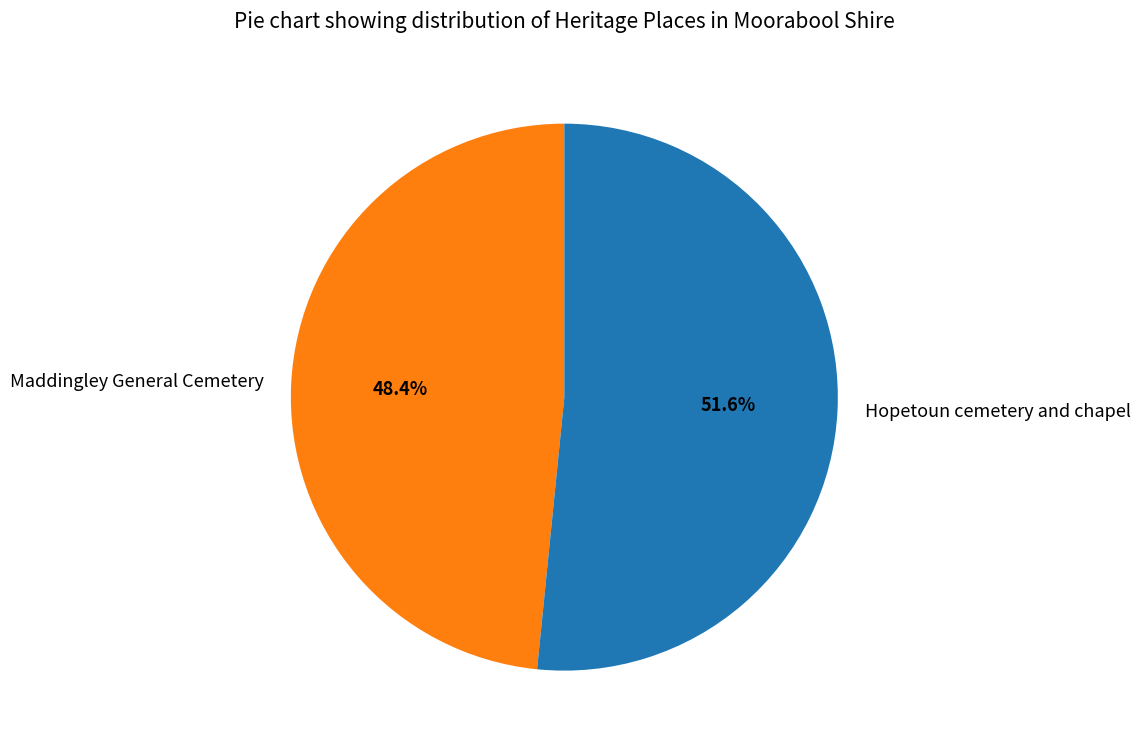

The Maddingley General Cemetery slice represents 48% of the pie. True or false?

True